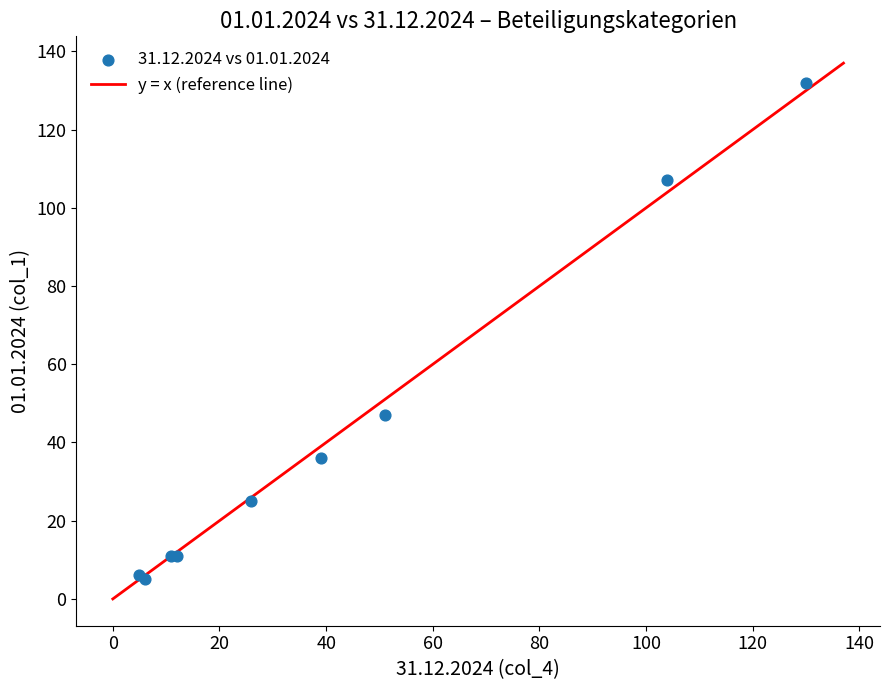

What Y value in the scatter plot is closest to 68?

47